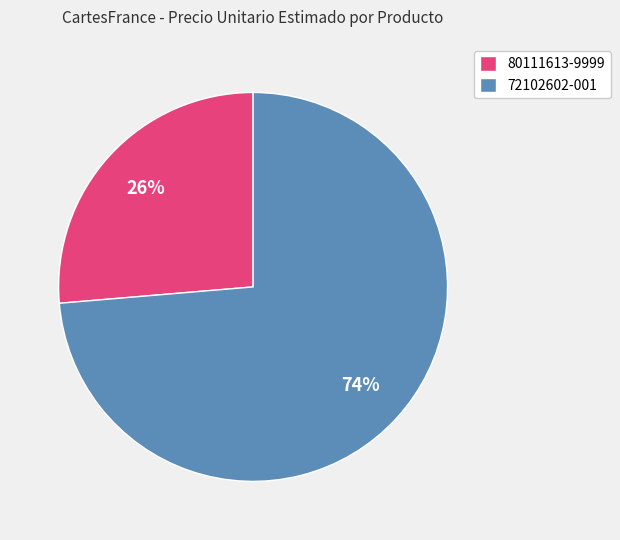

Rank the categories by value from highest to lowest.

72102602-001, 80111613-9999